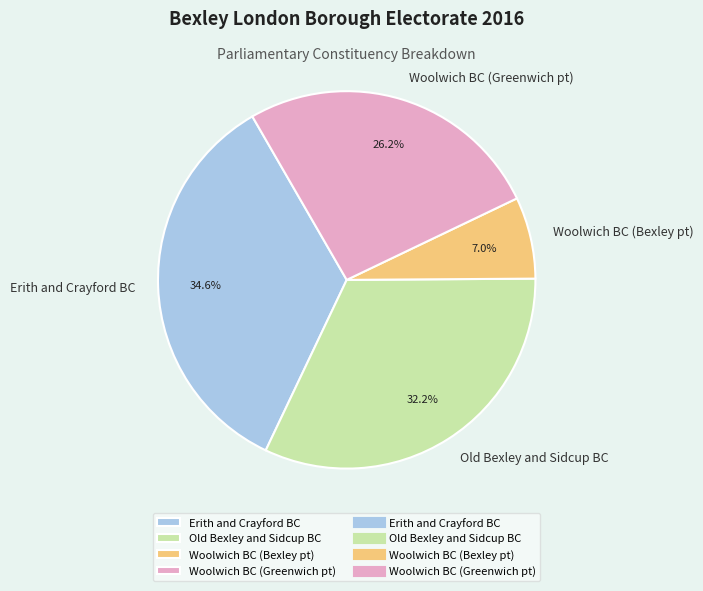

How many segments does this pie chart have?

4